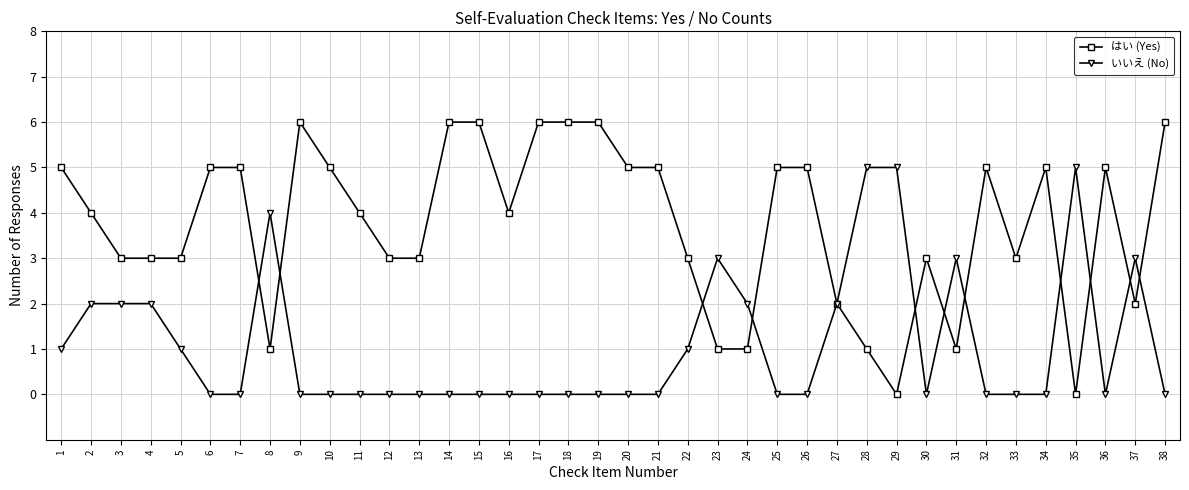

Which series changed the most between 2 and 32?

いいえ (No)